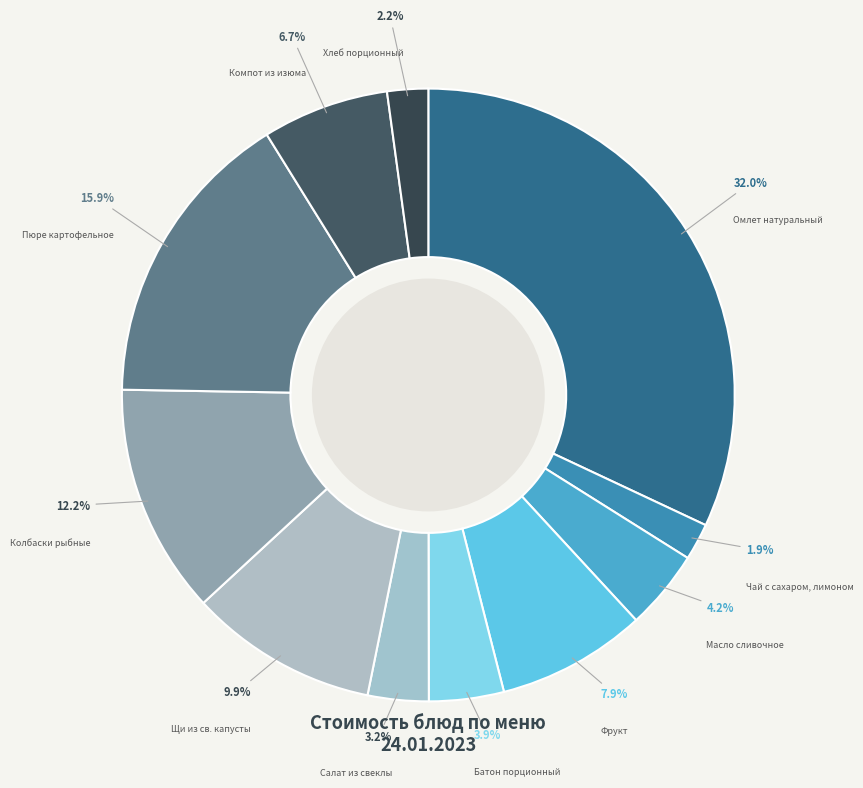

To the nearest percent, what is the combined percentage of Пюре картофельное and Компот из изюма?

23%